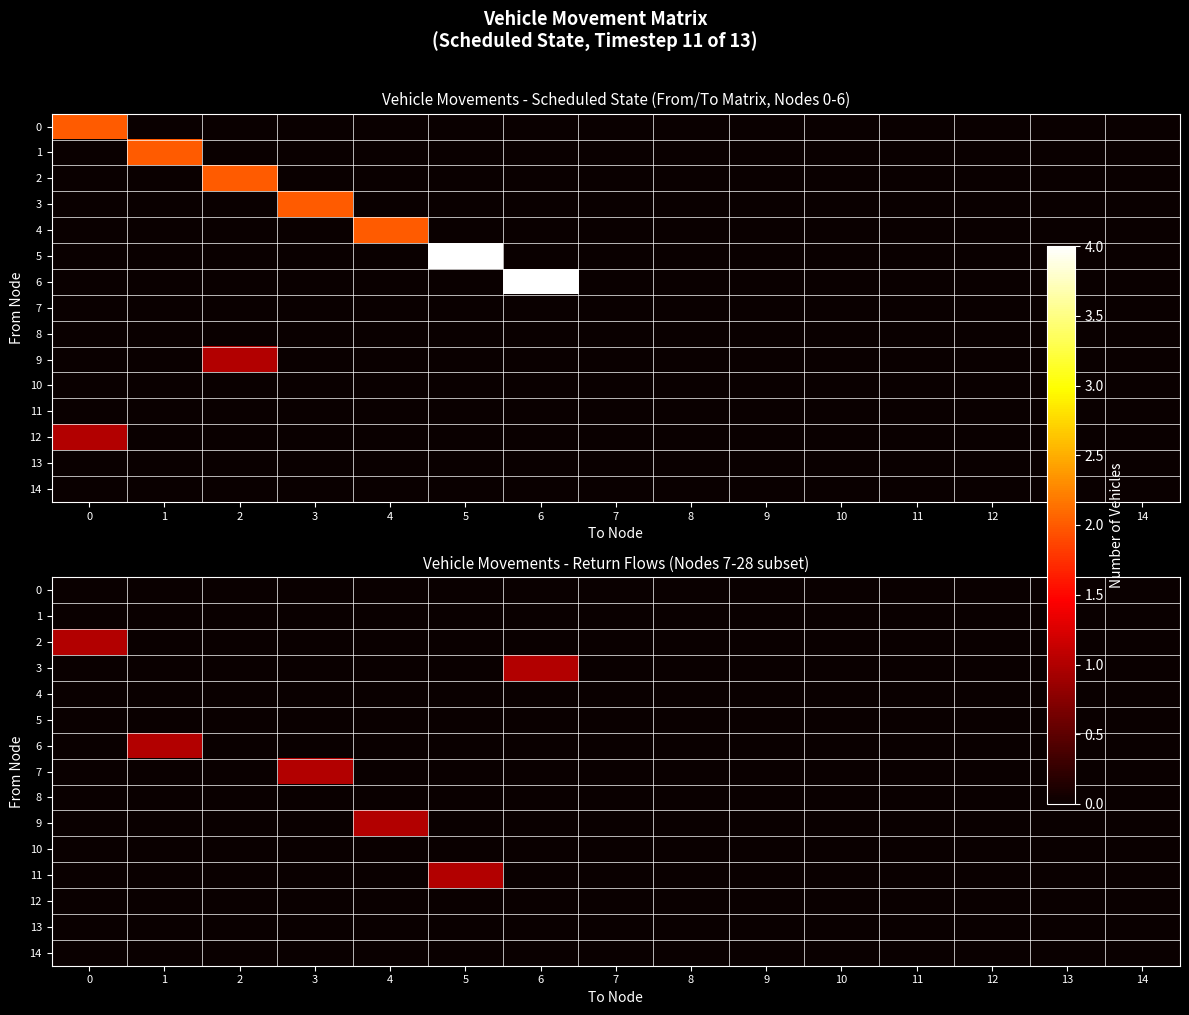

The row_9 series shows 0 at 10. True or false?

True